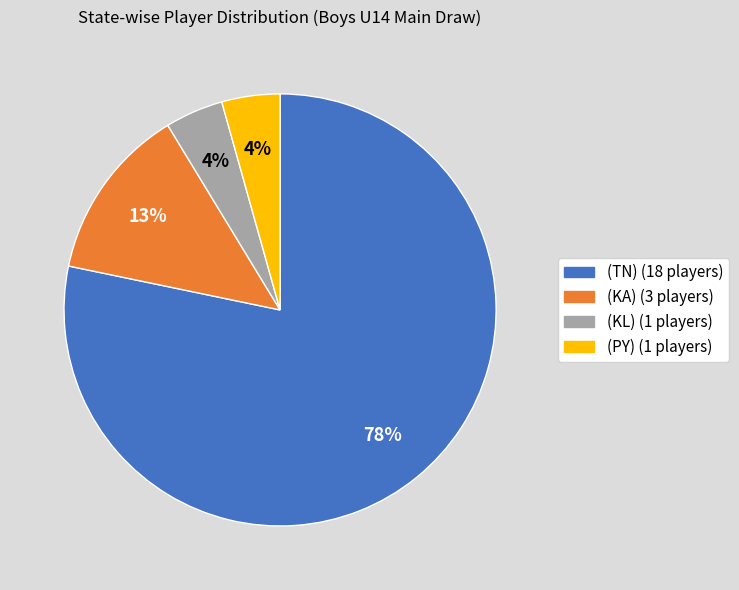

True or false: (KL) accounts for 14% of the total.

False